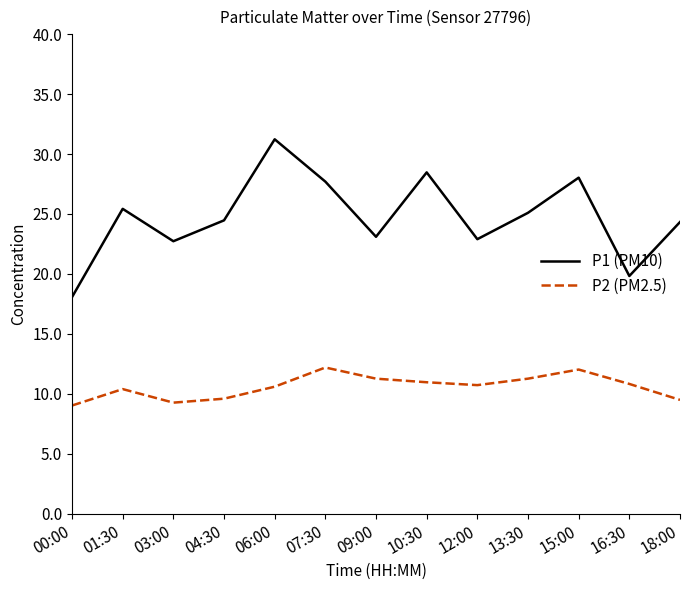

What is the sum of the P1 (PM10) values at 03:00 and 01:30?

48.2